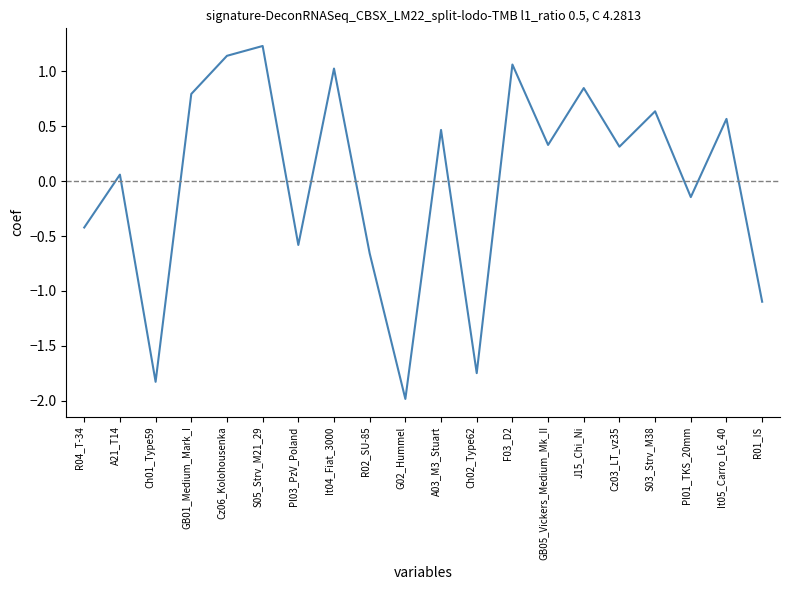

Between Pl01_TKS_20mm and A03_M3_Stuart, which is larger?

A03_M3_Stuart